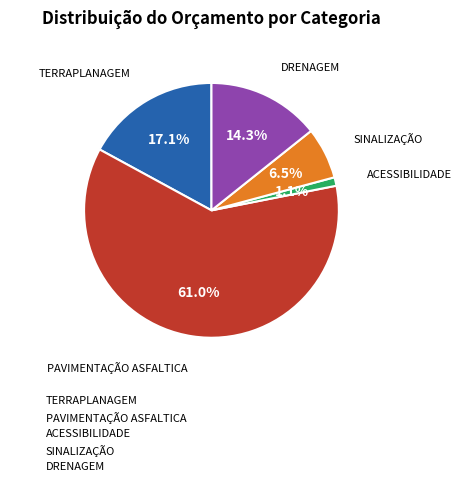

Rank the categories by value from highest to lowest.

PAVIMENTAÇÃO ASFALTICA, TERRAPLANAGEM, DRENAGEM, SINALIZAÇÃO, ACESSIBILIDADE